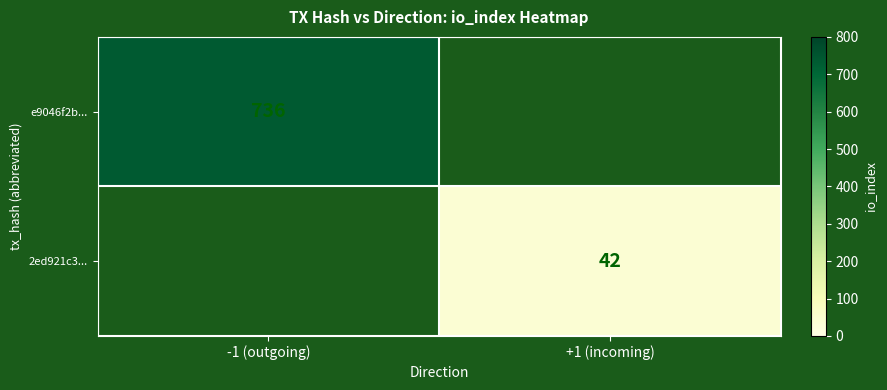

At how many categories does at least one series exceed 309?

1